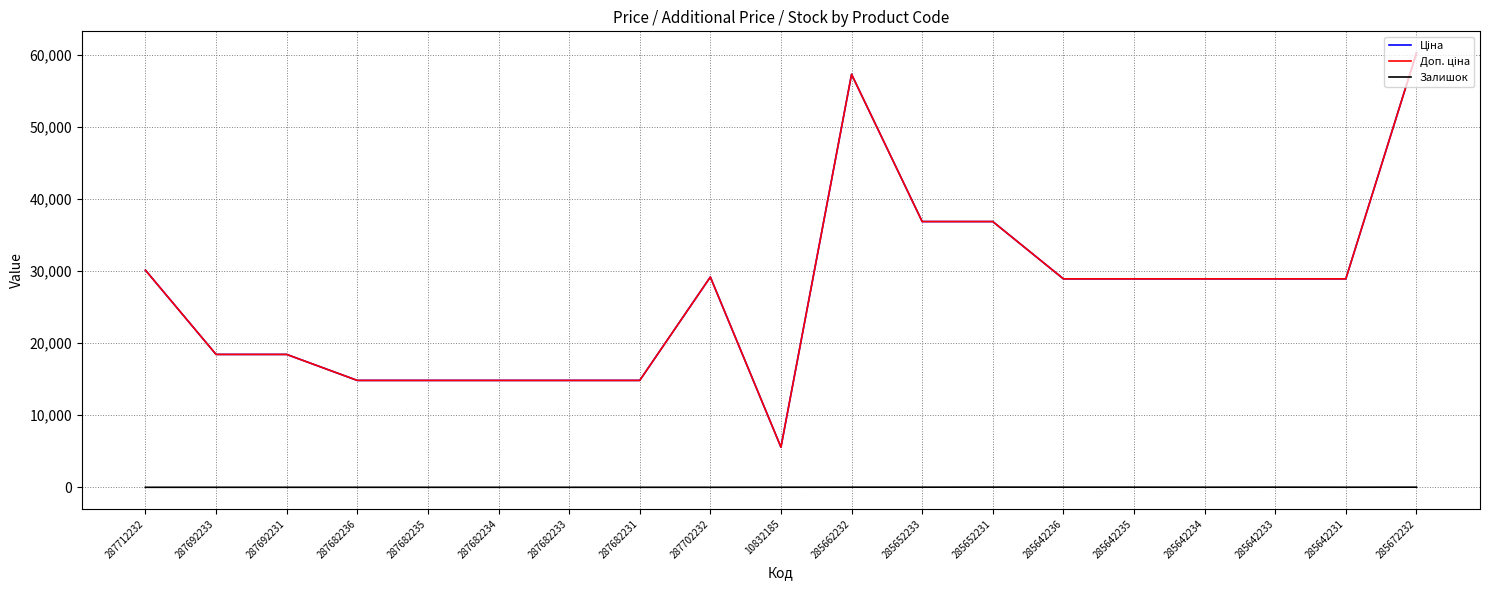

Does the chart display data point markers on the line(s)?

No